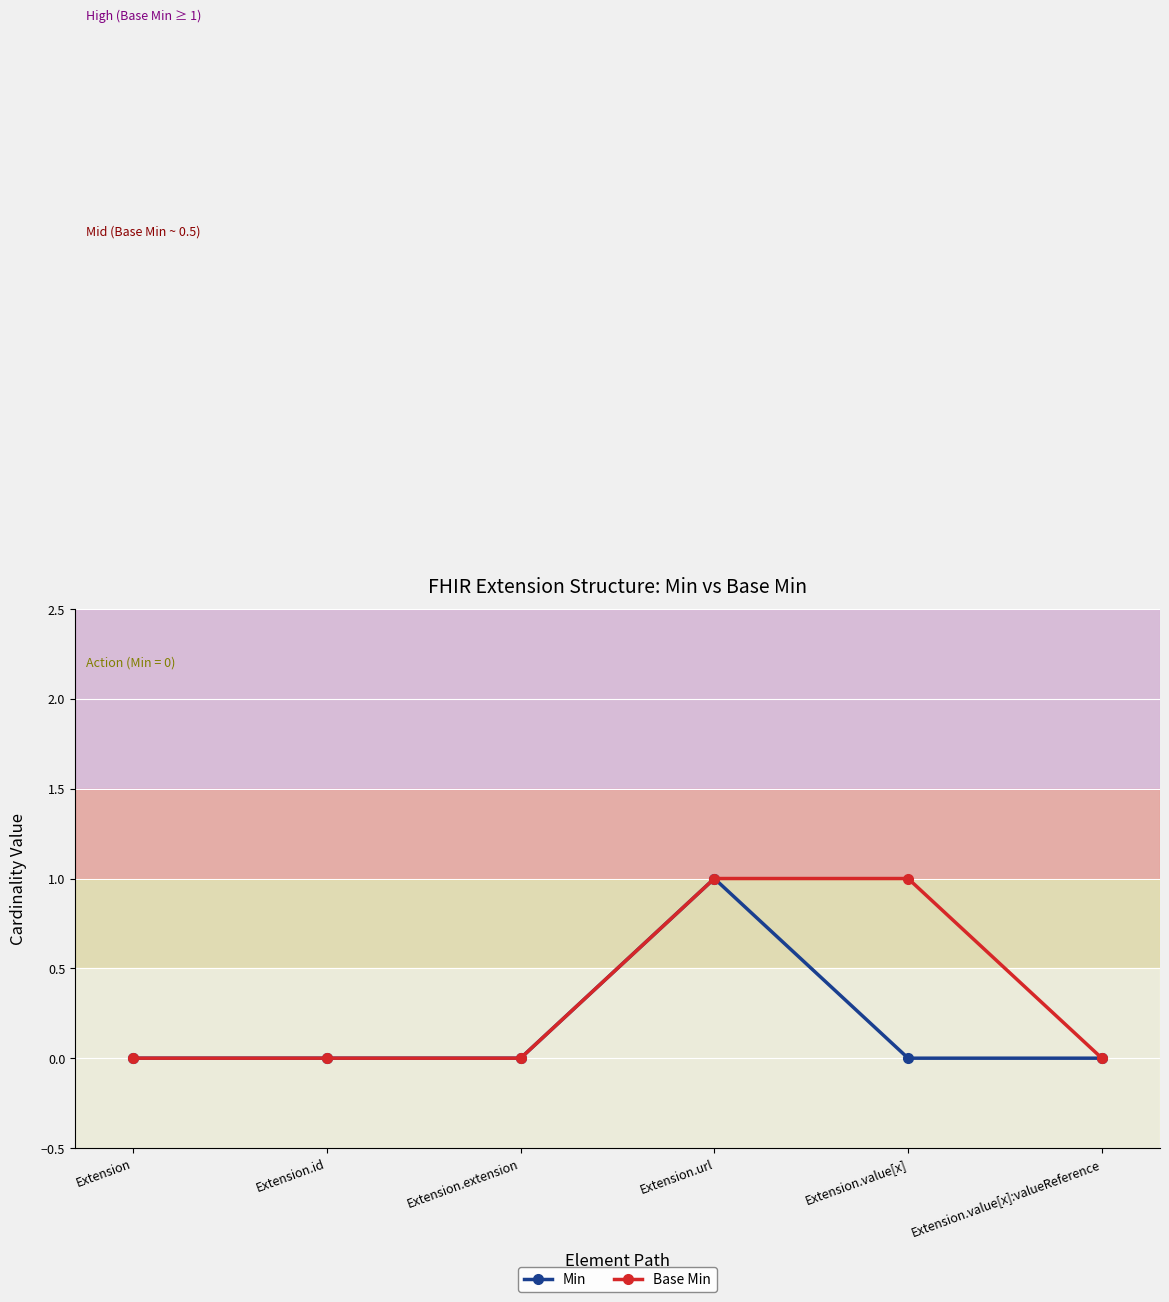

Count the number of data series in this chart.

2